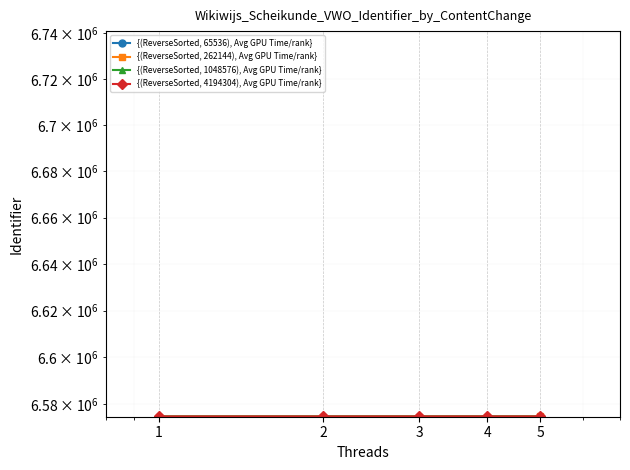

Is the value of {(ReverseSorted, 1048576), Avg GPU Time/rank} at 5 greater than the value of {(ReverseSorted, 262144), Avg GPU Time/rank} at 5?

Yes